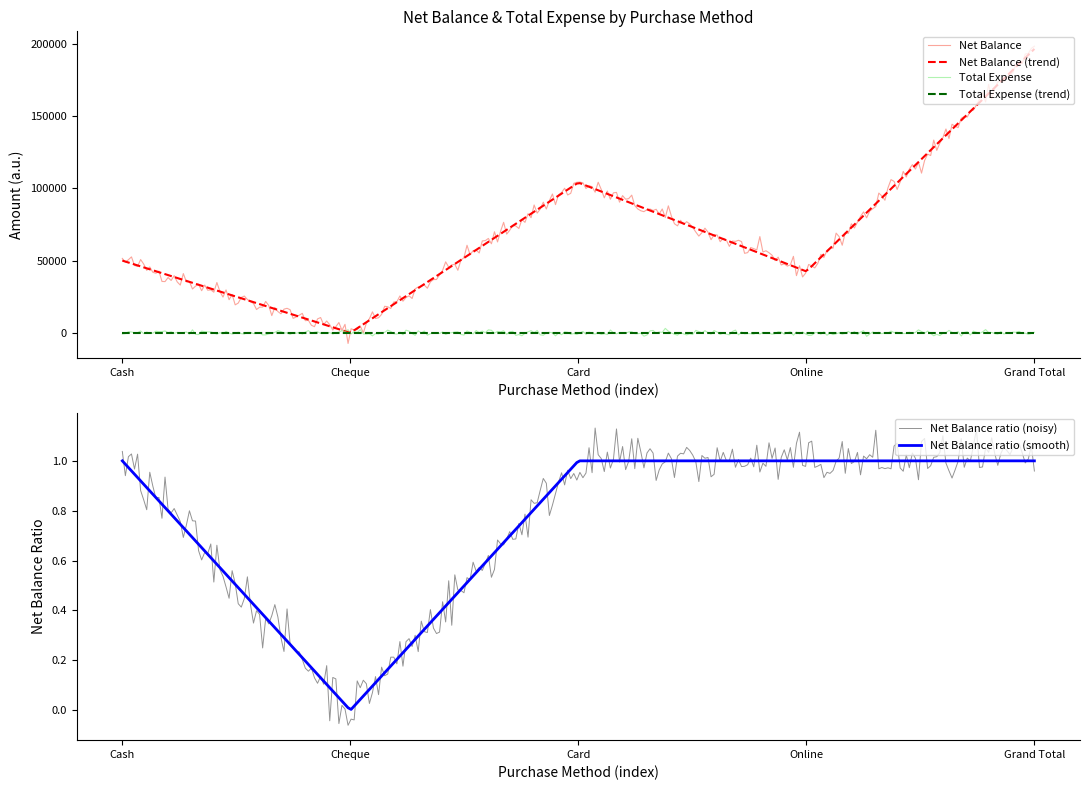

At how many categories does at least one series exceed 19547?

4